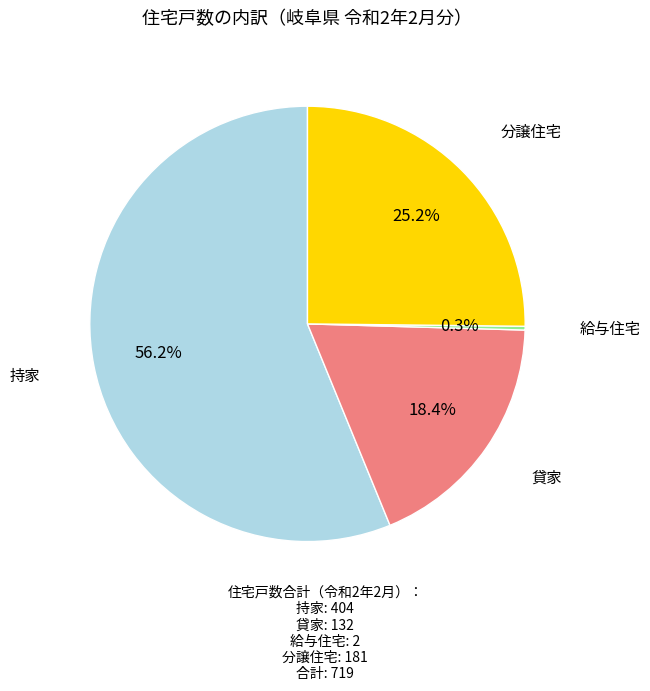

What is the smallest slice in the pie chart?

給与住宅